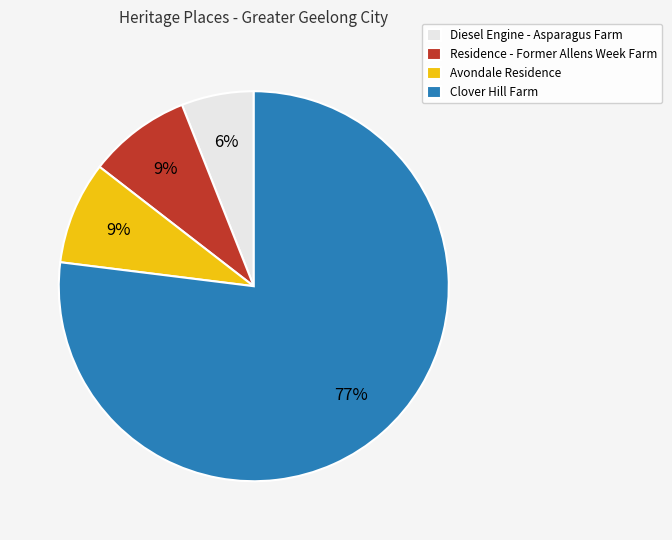

True or false: Diesel Engine - Asparagus Farm accounts for 1% of the total.

False